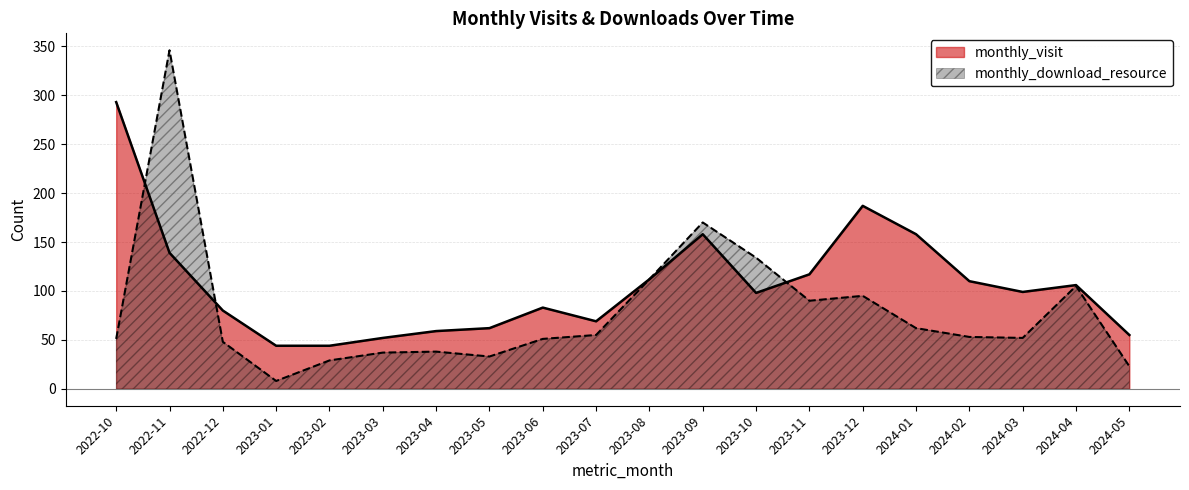

Where do monthly_visit and monthly_download_resource first cross each other?

2022-10 and 2022-11